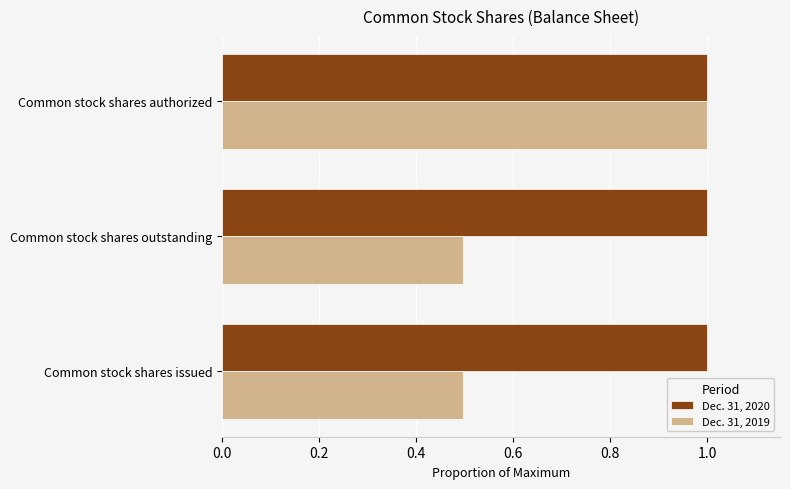

True or false: Dec. 31, 2019 has a value of 0.5 at Common stock shares authorized.

False